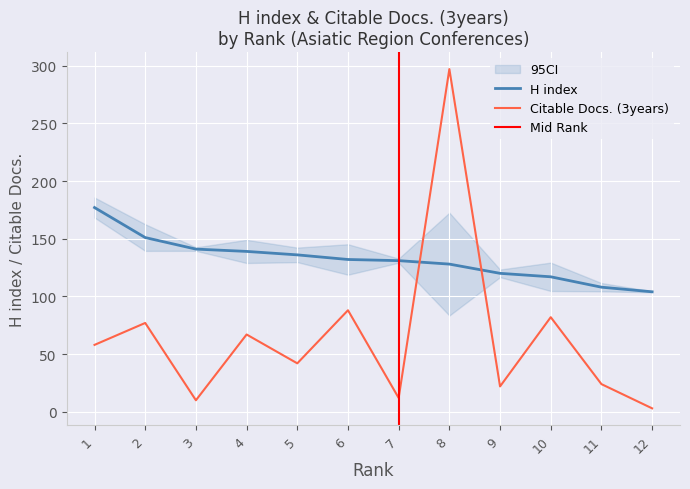

At which category is the sum across all series the highest?

8